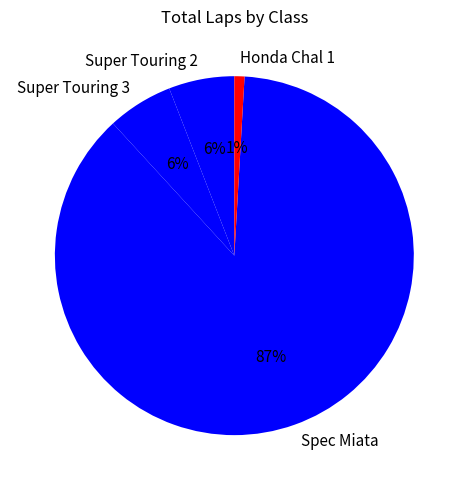

Count the number of slices in the pie.

4